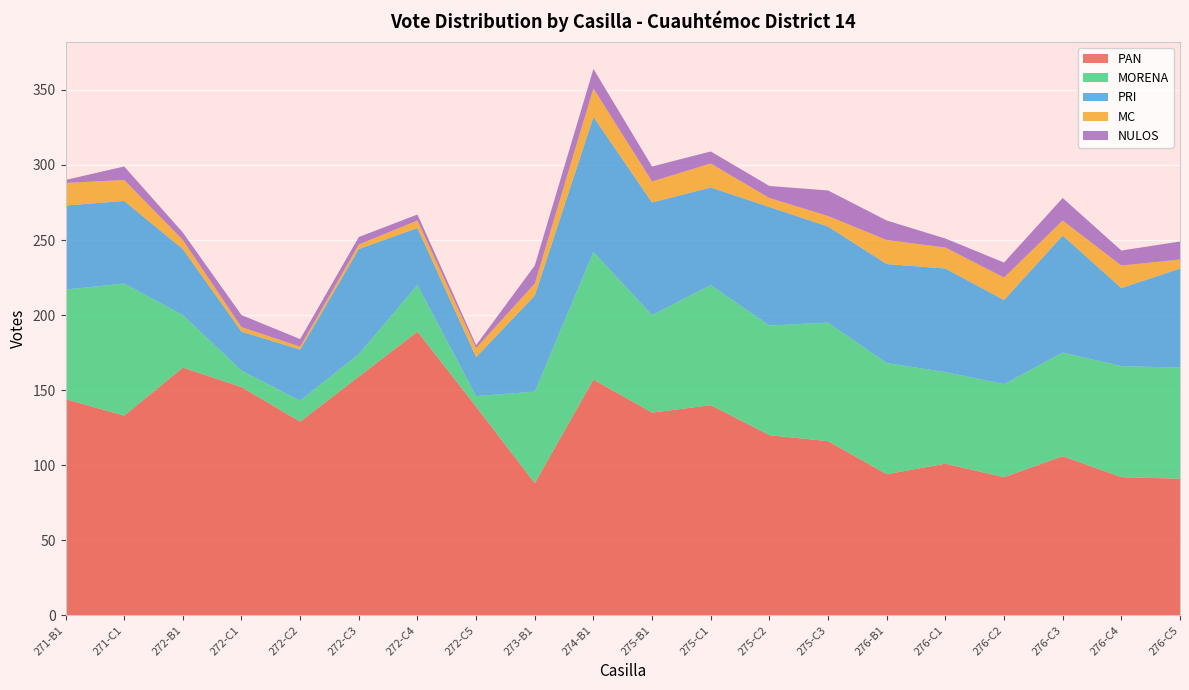

Reading left to right, extract all data points from this chart.

PAN: 144	133	165	152	129	159	189	139	88	157	135	140	120	116	94	101	92	106	92	91
MORENA: 73	88	35	11	14	15	31	7	61	85	65	80	73	79	74	61	62	69	74	74
PRI: 56	55	44	26	34	70	38	26	64	90	75	65	79	64	66	69	56	78	52	66
MC: 15	14	6	3	2	3	5	6	8	19	14	16	6	7	16	14	15	10	15	6
NULOS: 2	9	5	8	5	5	4	2	12	13	10	8	8	17	13	6	10	15	10	12